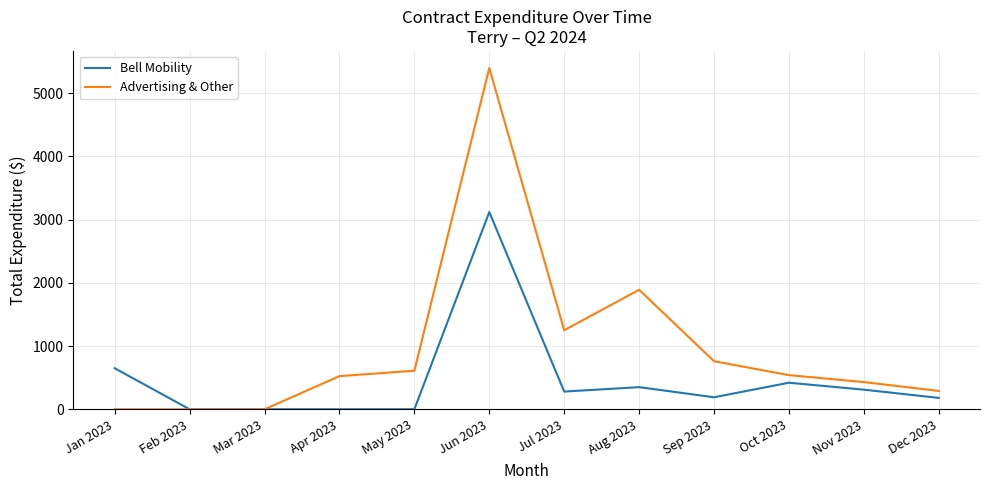

What is the total value across all series at May 2023?

610.0